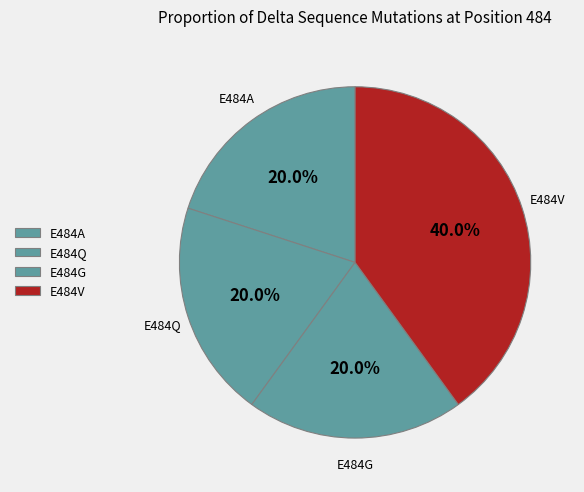

How many segments does this pie chart have?

4